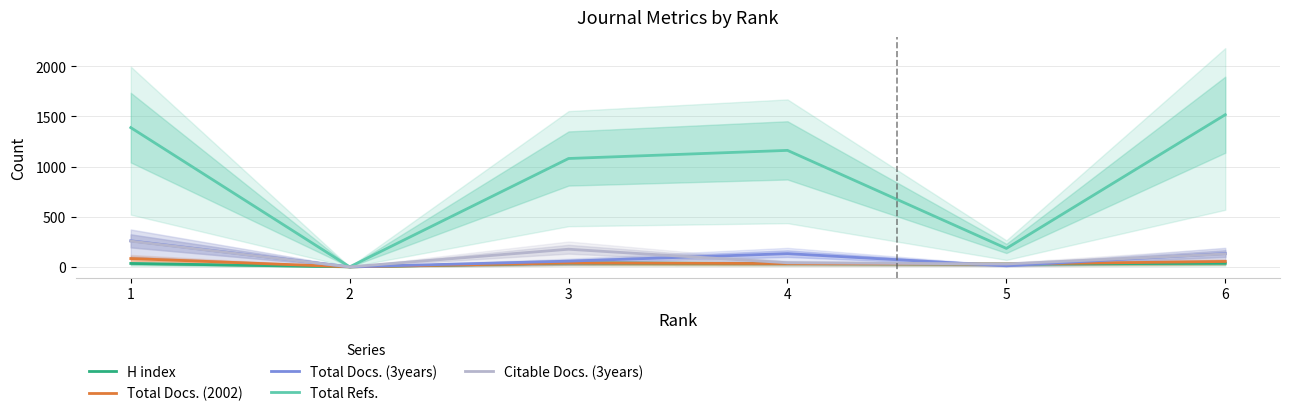

Is it true that Total Refs. equals 57 at 5?

False